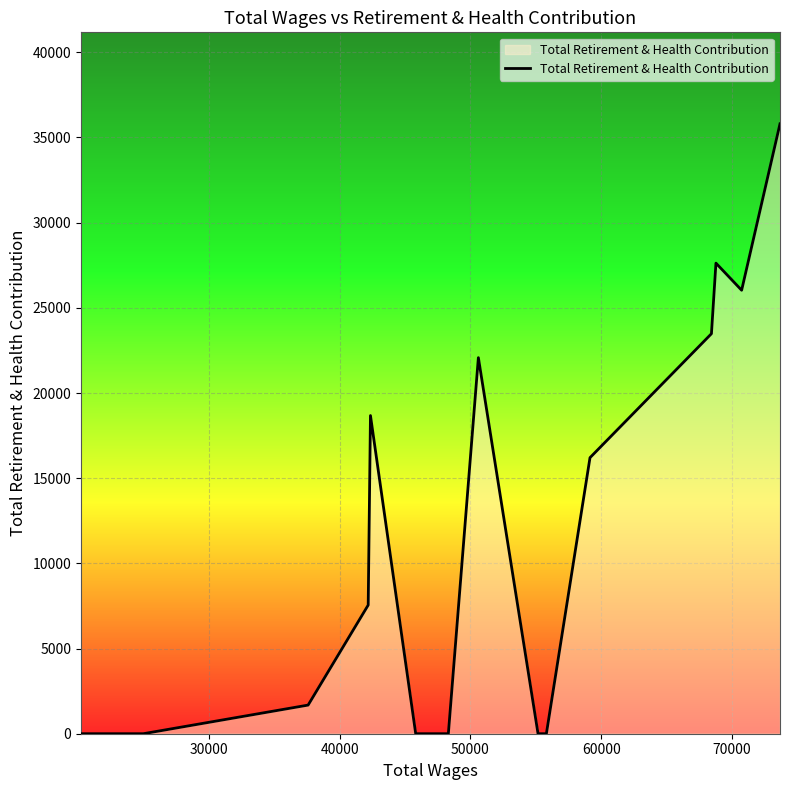

What is the maximum value shown in the chart?

35801